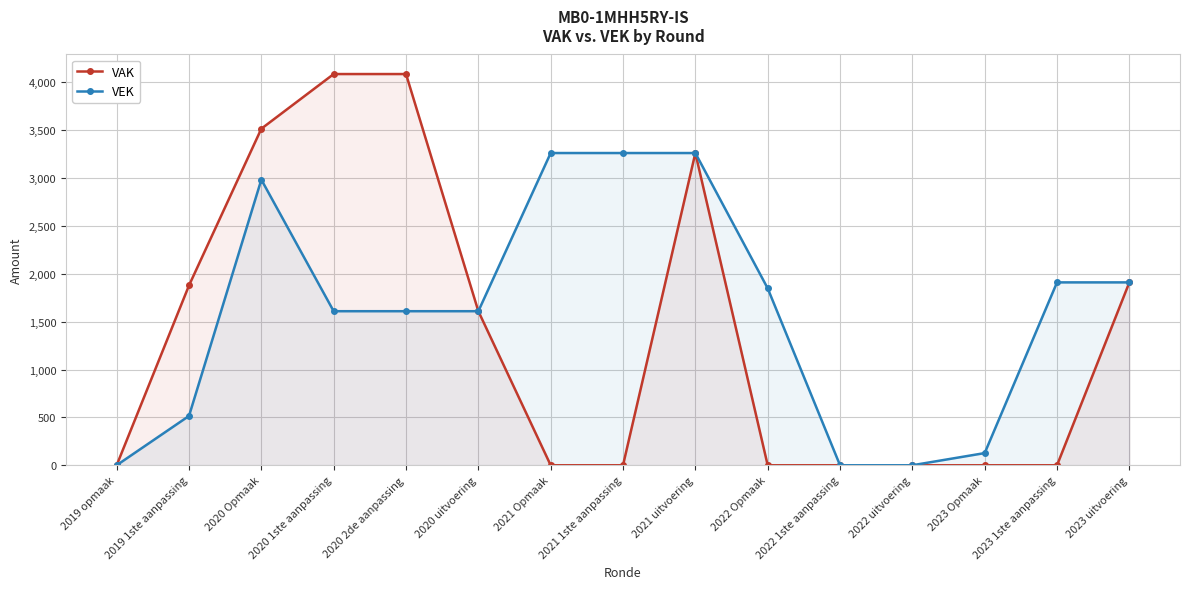

Count the number of categories in the chart.

15